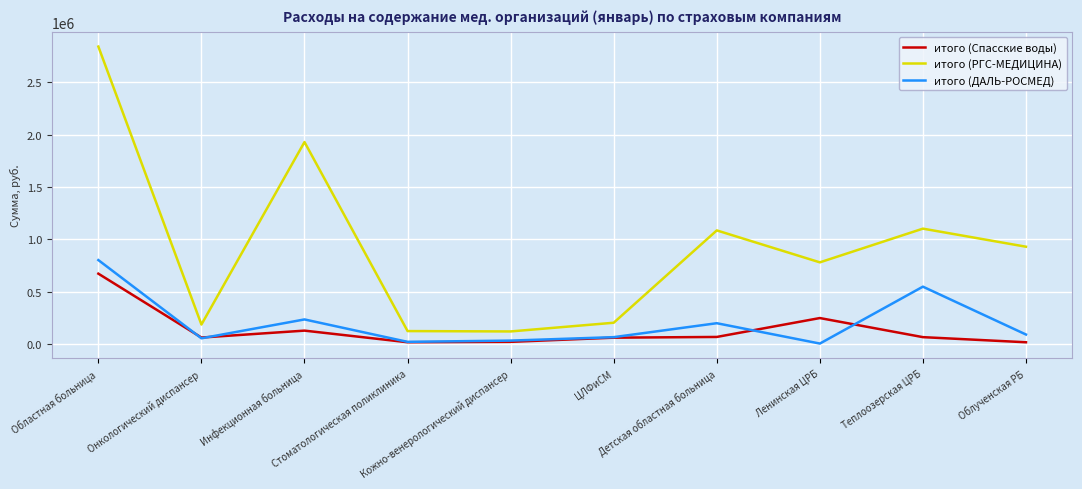

True or false: итого (РГС-МЕДИЦИНА) and итого (ДАЛЬ-РОСМЕД) cross at least once.

False